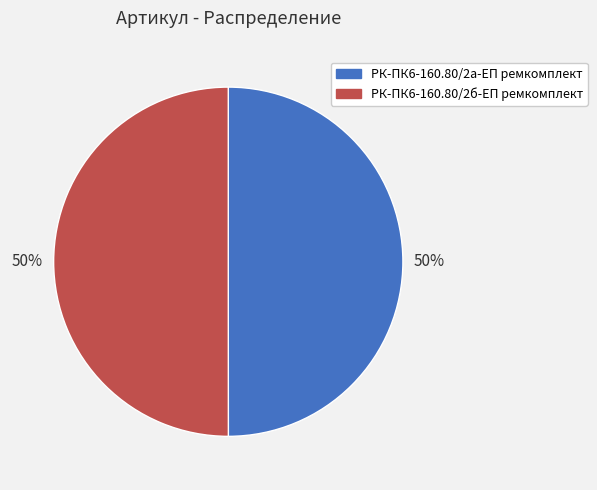

The РК-ПК6-160.80/2б-ЕП ремкомплект slice represents 50% of the pie. True or false?

True